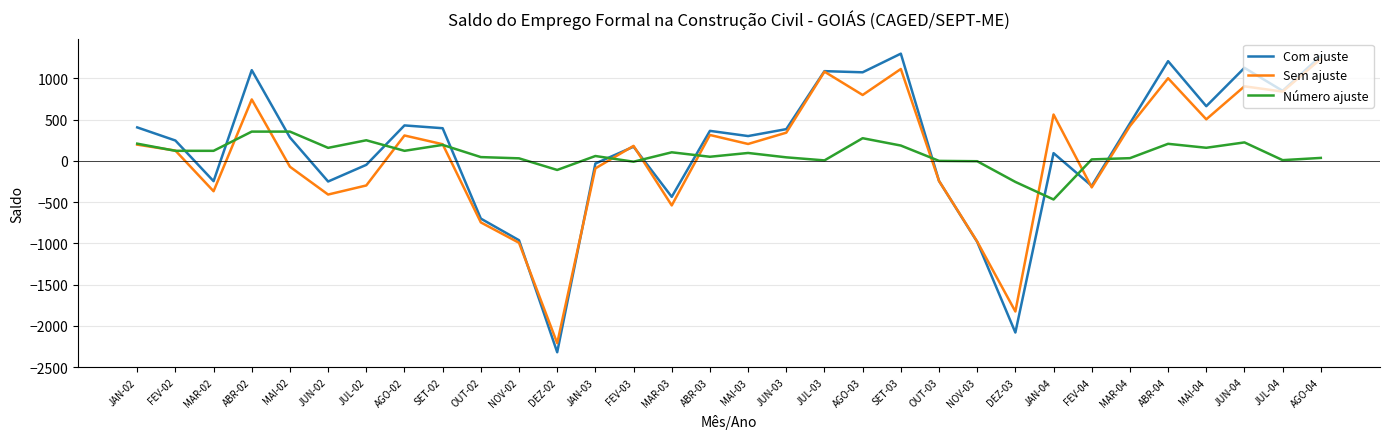

Rank the series at JUN-04 from highest to lowest value.

Com ajuste, Sem ajuste, Número ajuste